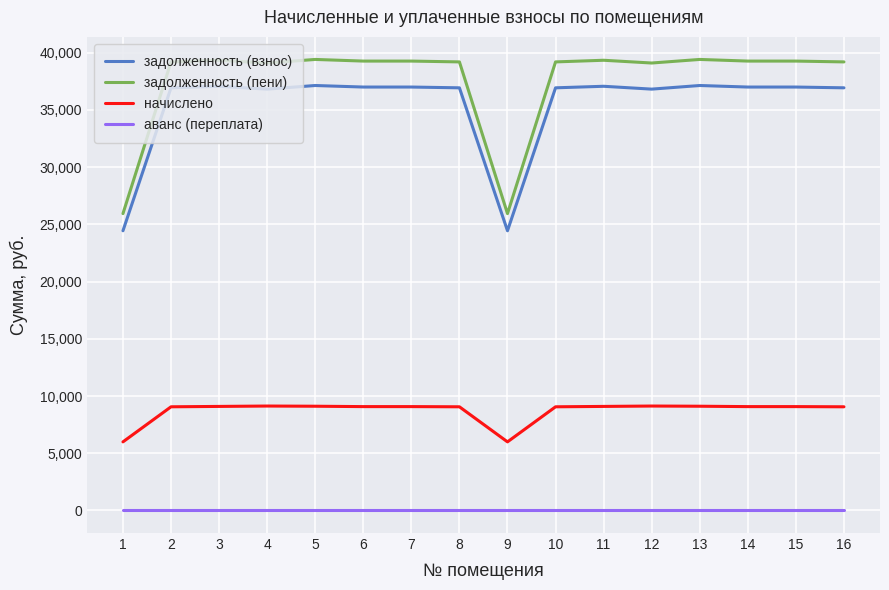

The задолженность (взнос) series shows 36927.5 at 16. True or false?

True